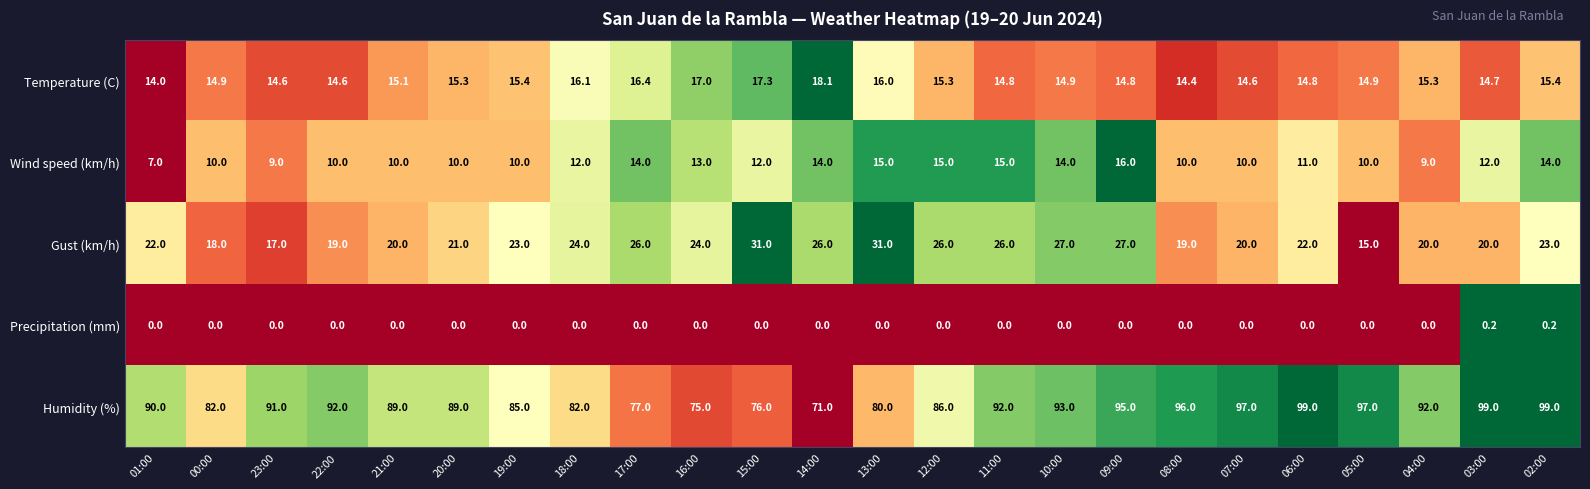

At which category is the sum across all series the highest?

09:00